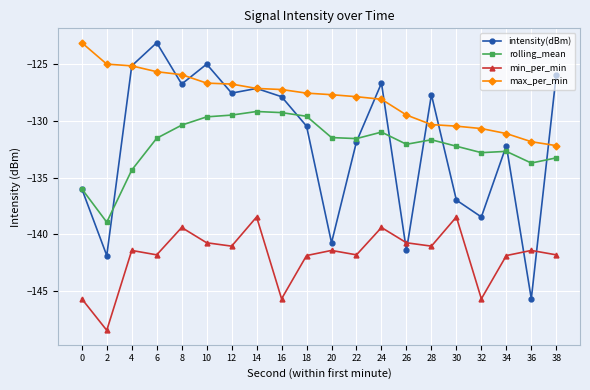

Rank the series at 36 from highest to lowest value.

max_per_min, rolling_mean, min_per_min, intensity(dBm)